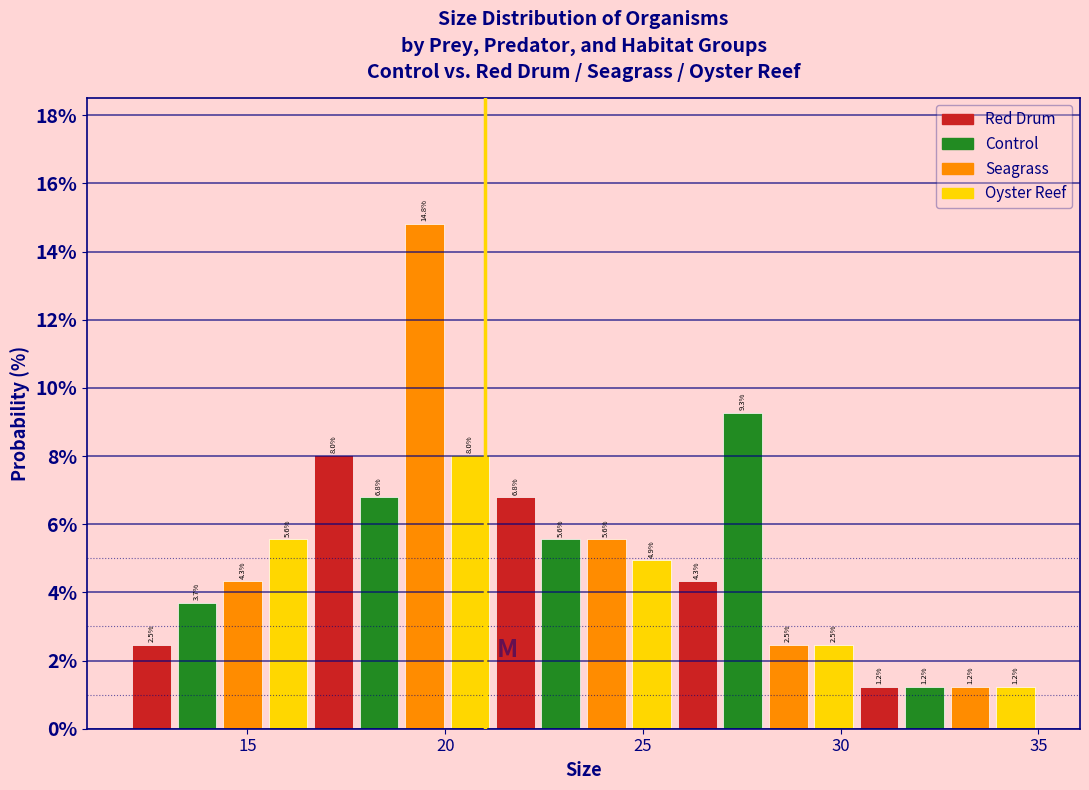

Read against the x-axis, roughly where is the centre of the tallest bar?

19.5